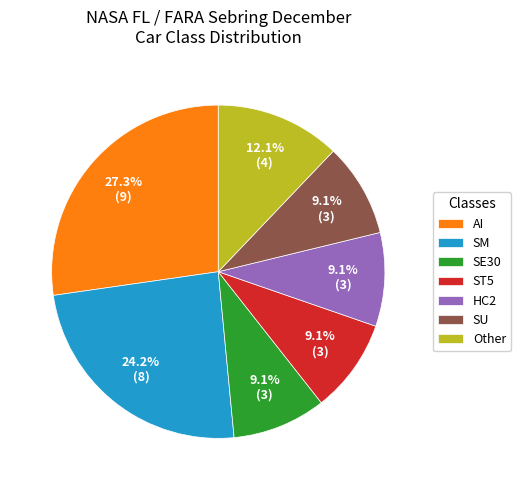

Does Other represent more than half of the total?

No